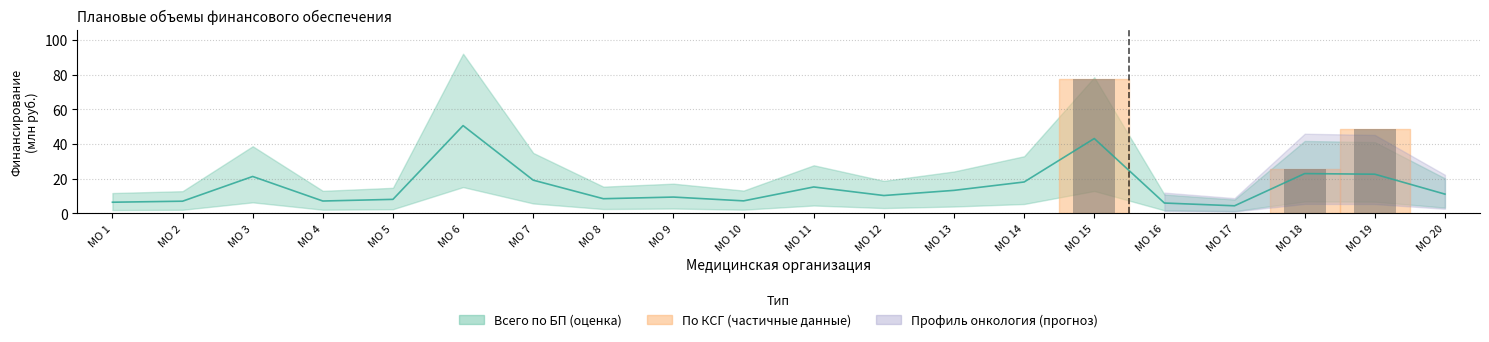

What is the ratio of the value at МО 16 to the value at МО 18?

0.3